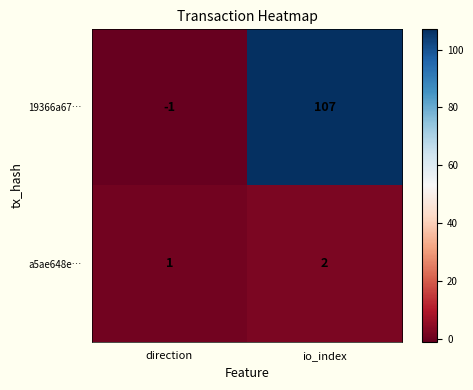

What is the sum of the 19366a67… values at io_index and direction?

106